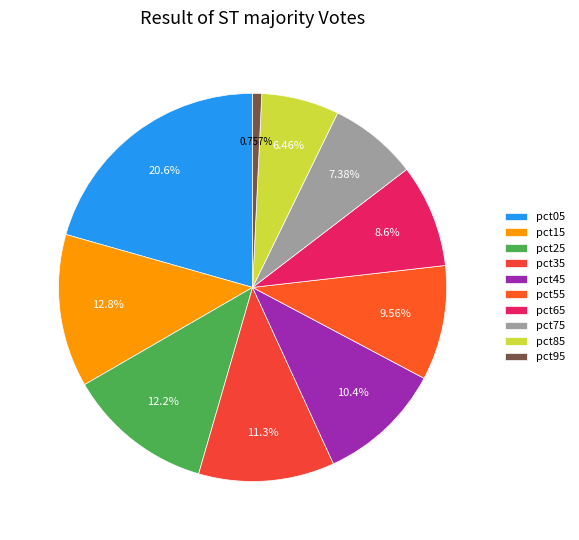

What is the smallest slice in the pie chart?

pct95